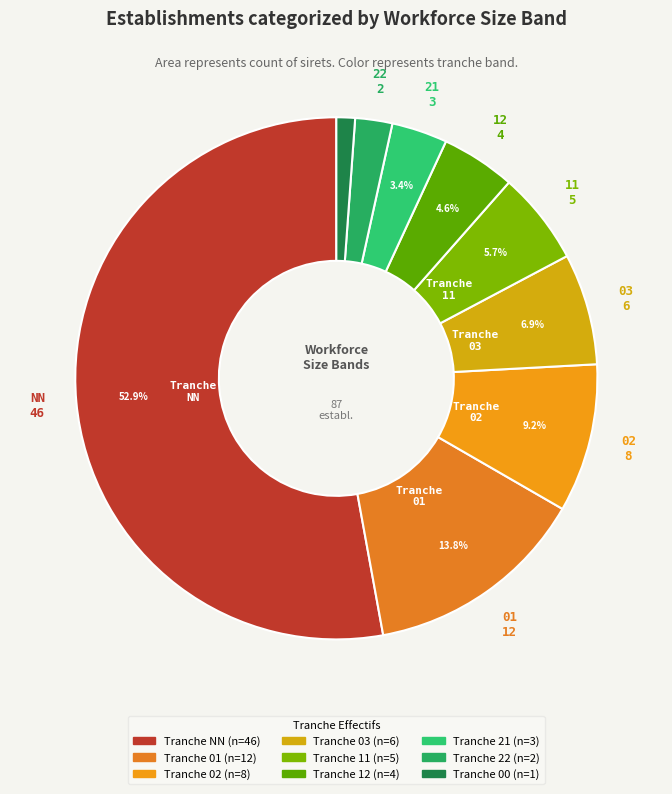

Rank the categories by value from highest to lowest.

NN, 01, 02, 03, 11, 12, 21, 22, 00